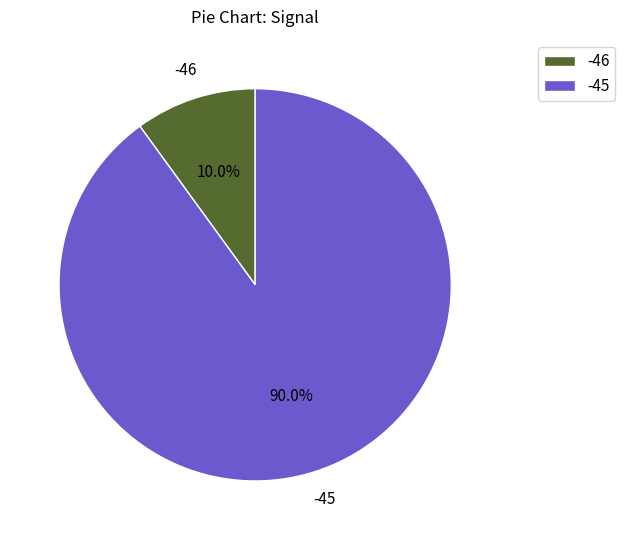

Which category has the smallest portion of the pie?

-46